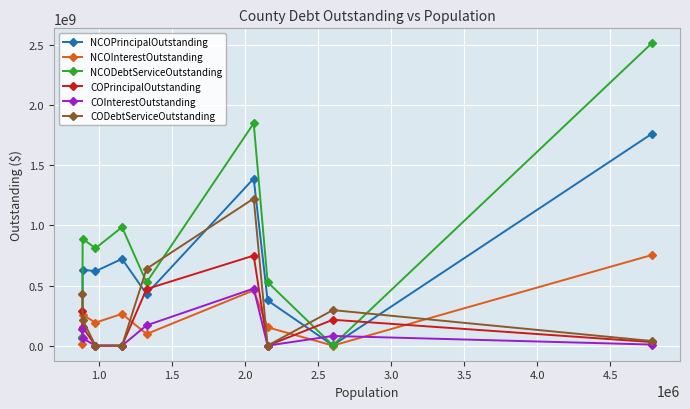

What is the maximum value shown in the chart?

2514865220.4